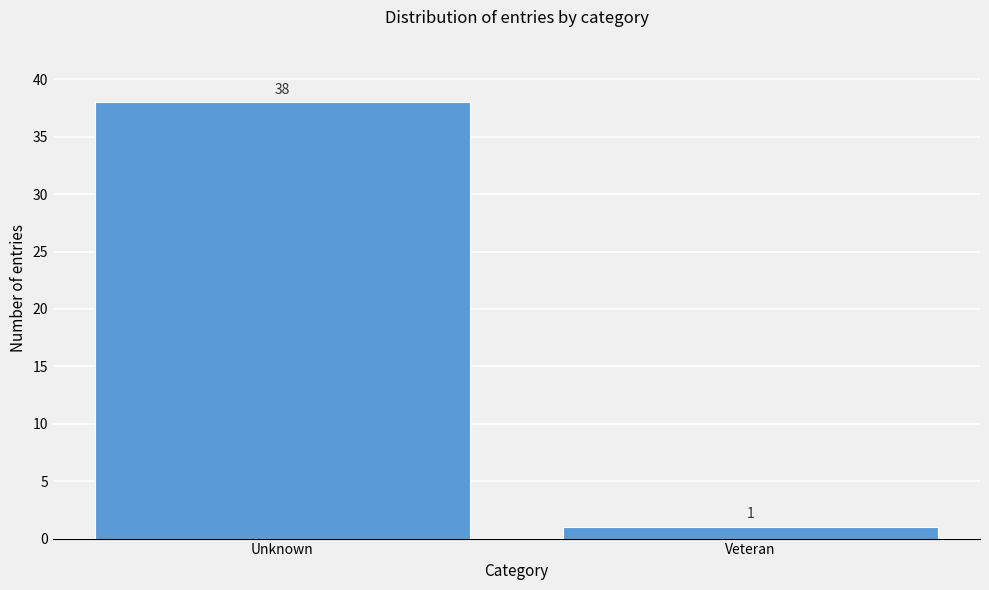

Reading left to right, what are all the values shown in this chart?

Unknown=38	Veteran=1